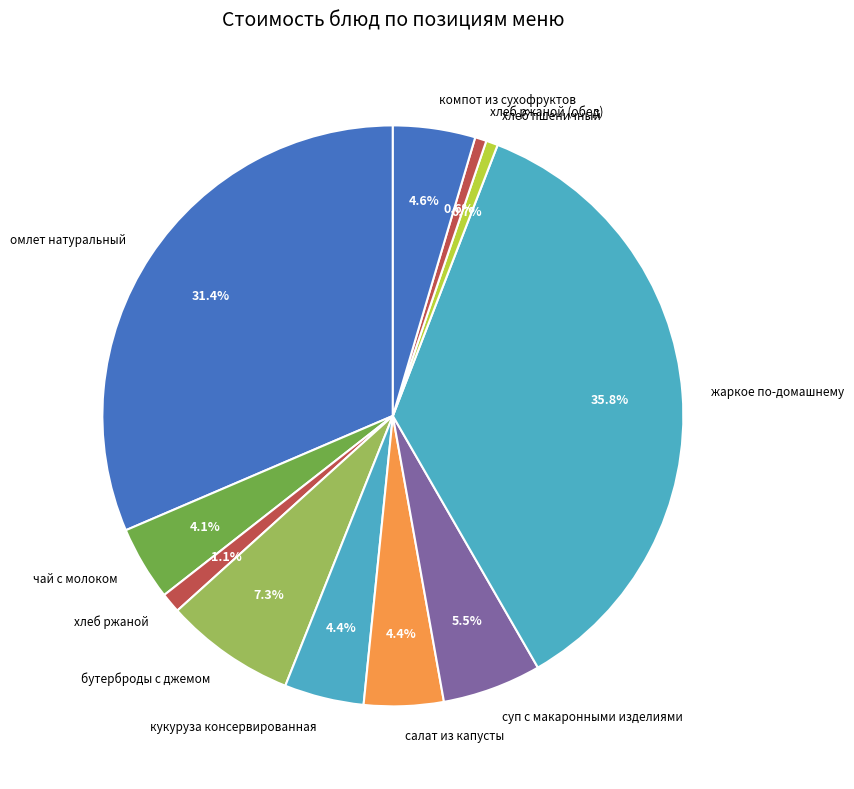

How many segments does this pie chart have?

11